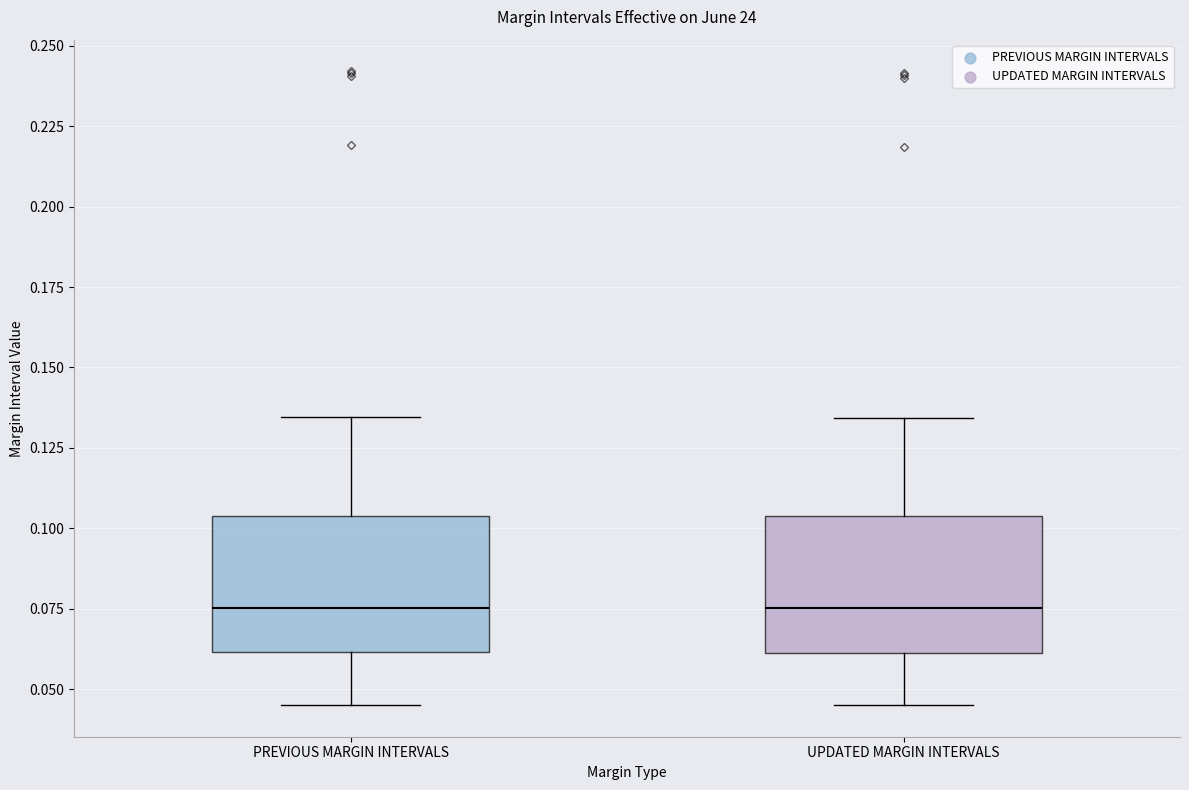

Where does the lower whisker of the box for PREVIOUS MARGIN INTERVALS end on the y-axis? The values are not printed on the chart, so give them approximately, as read against the axis.

0.045